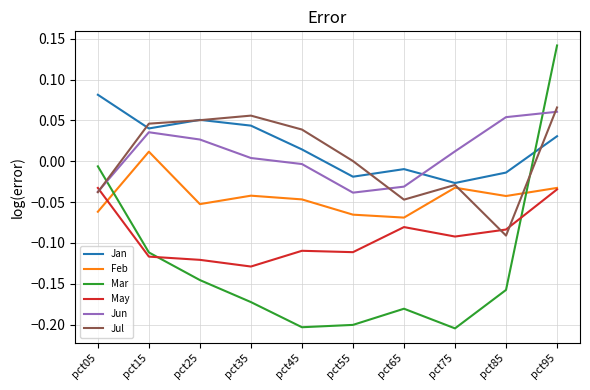

Which category has the highest value in the Mar series?

pct95